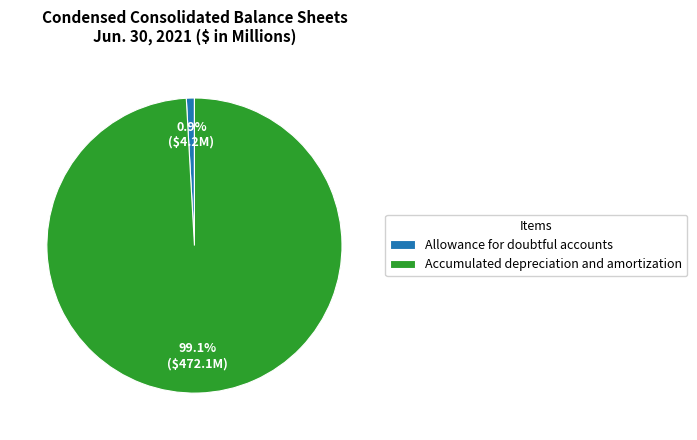

Rank the categories by value from highest to lowest.

Accumulated depreciation and amortization, Allowance for doubtful accounts